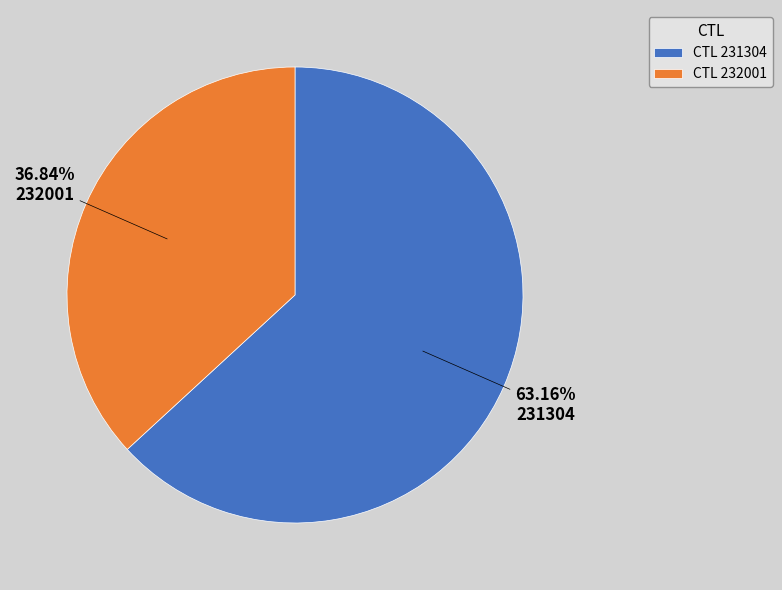

Which category has the smallest portion of the pie?

232001